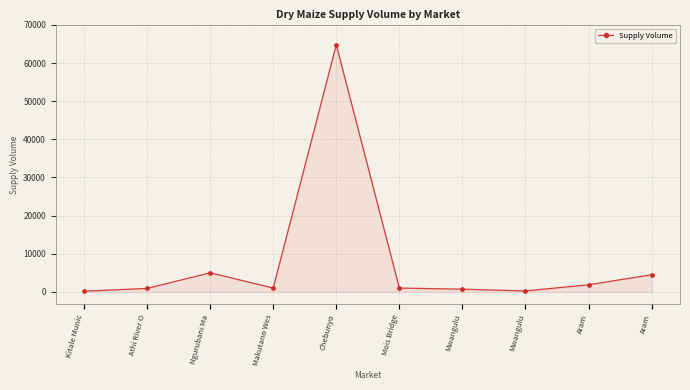

Rank the categories by value from lowest to highest.

Kitale Munic, Mwangulu, Mwangulu, Athi River O, Makutano Wes, Mois Bridge, Aram, Aram, Ngurubani Ma, Chebunyo